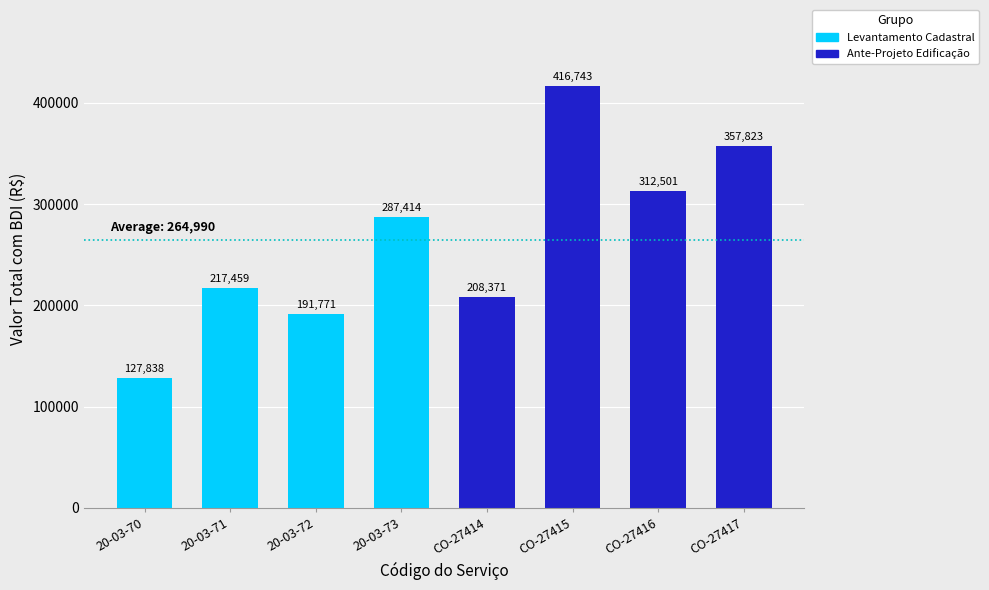

Approximately how many times larger is the value at 20-03-71 compared to CO-27416?

0.7